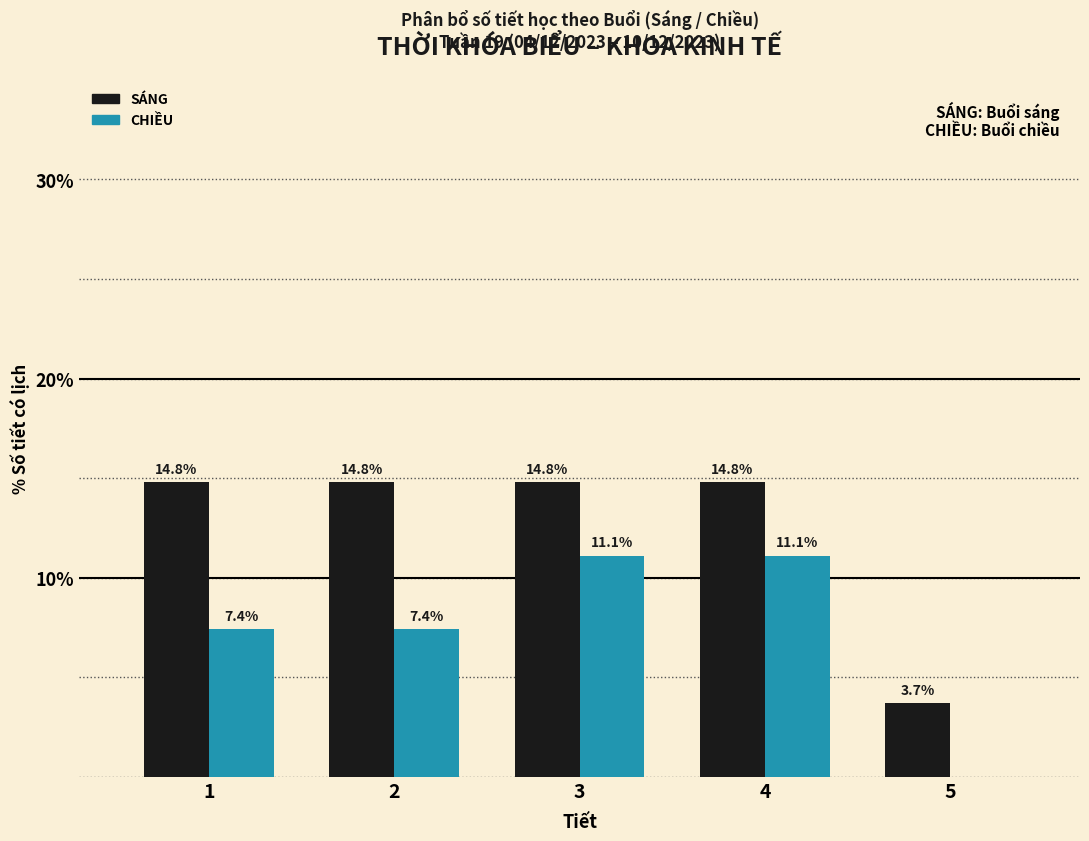

Reading left to right, what are all the values shown in this chart?

SÁNG: 1=14.8	2=14.8	3=14.8	4=14.8	5=3.7
CHIỀU: 1=7.4	2=7.4	3=11.1	4=11.1	5=0.0